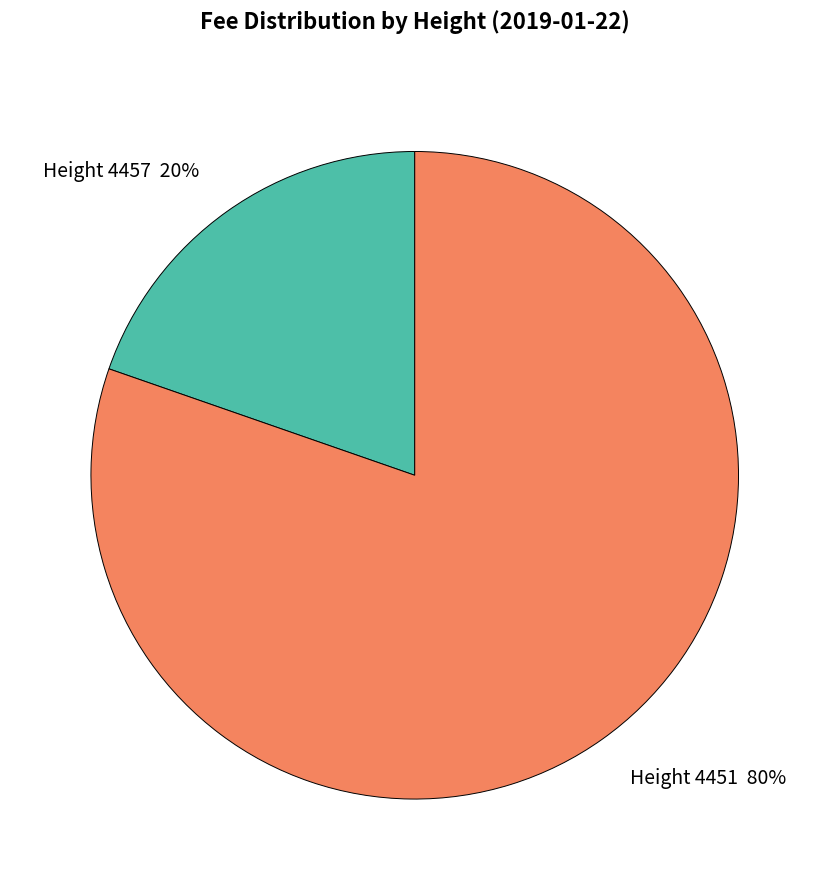

To the nearest percent, what is the average slice percentage?

50%